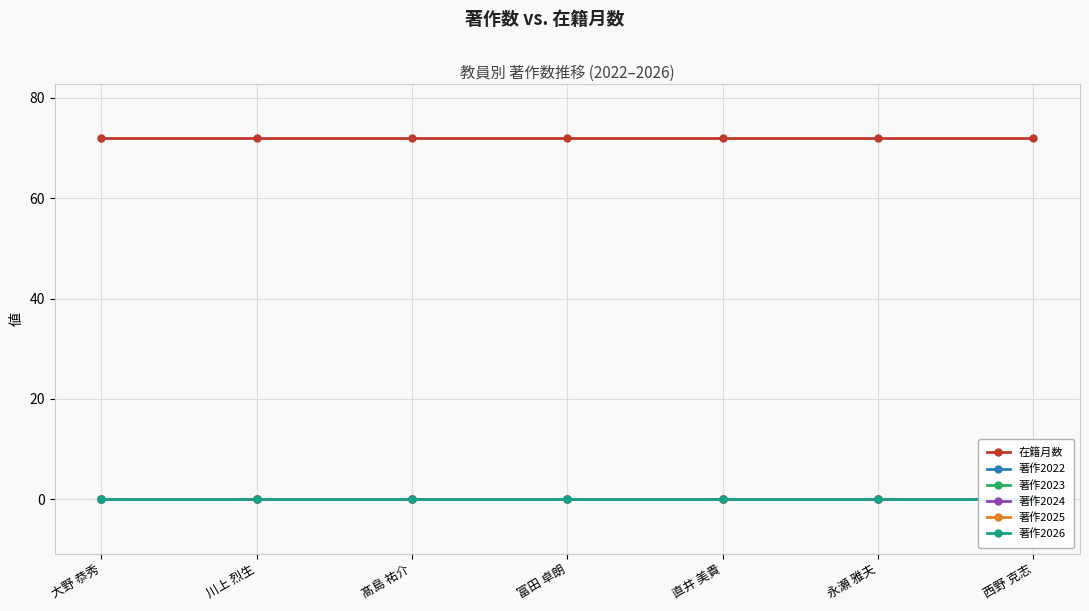

True or false: 著作2025 and 著作2024 cross at least once.

False